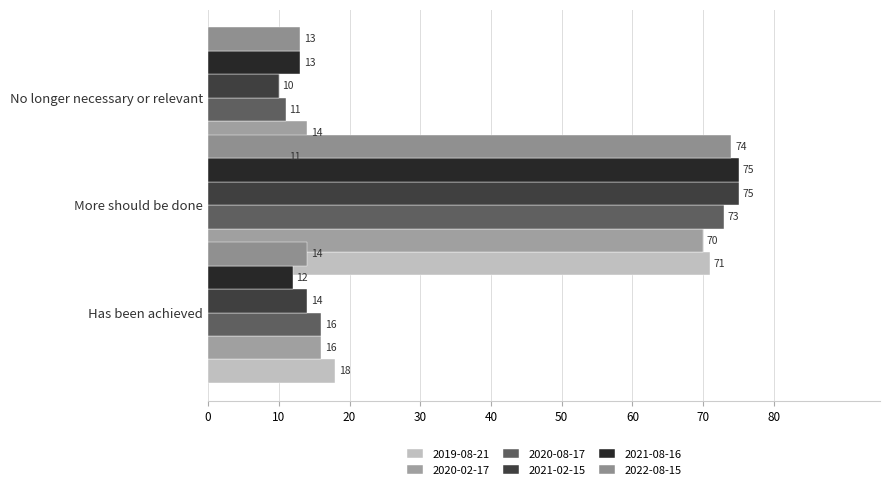

Where does the 2021-08-16 series first go above 13?

More should be done